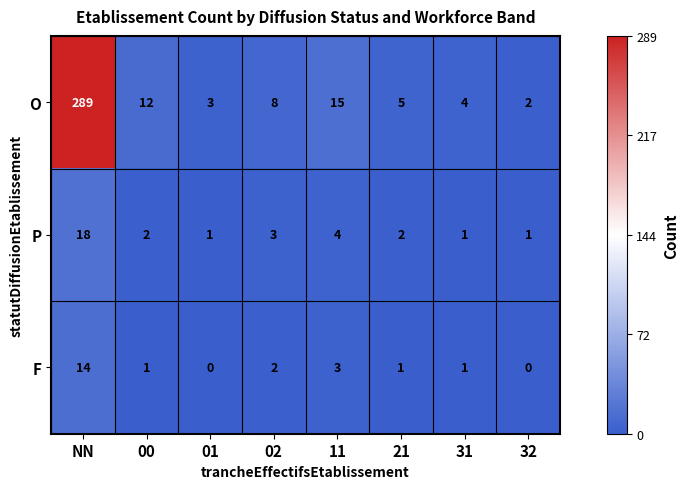

What is the difference between the maximum and minimum values in the F series?

14